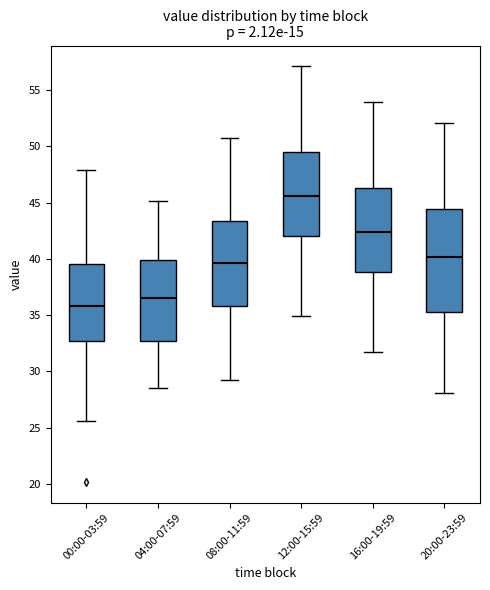

Where does the lower whisker of the box for 20:00-23:59 end on the y-axis? The values are not printed on the chart, so give them approximately, as read against the axis.

28.0